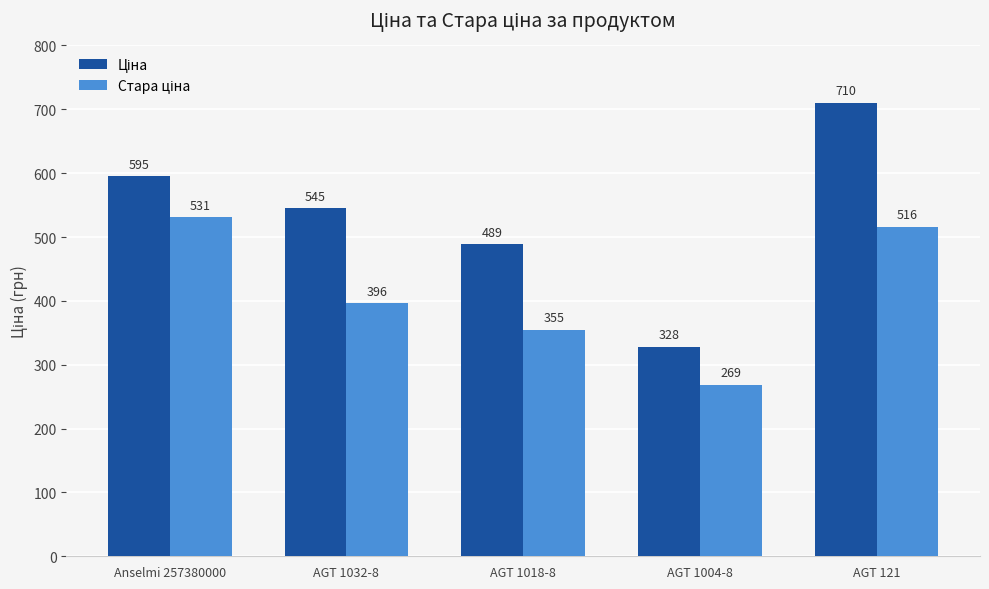

What is the minimum value shown in the chart?

268.9